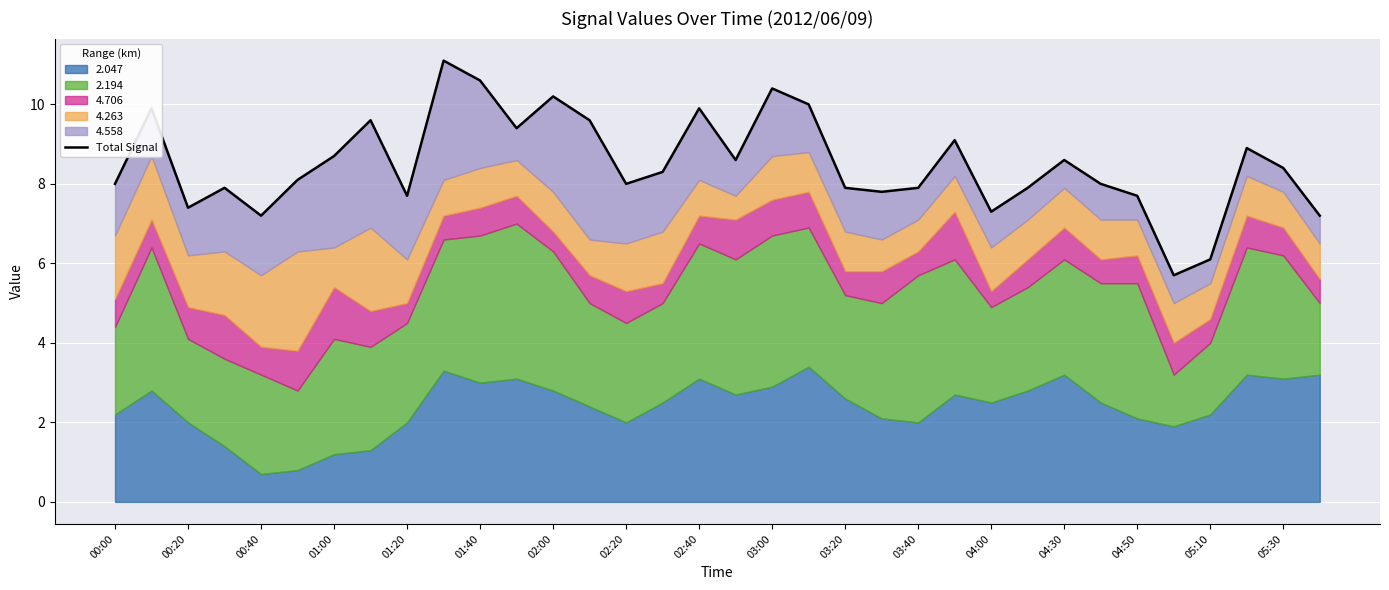

What is the greatest value displayed?

11.1